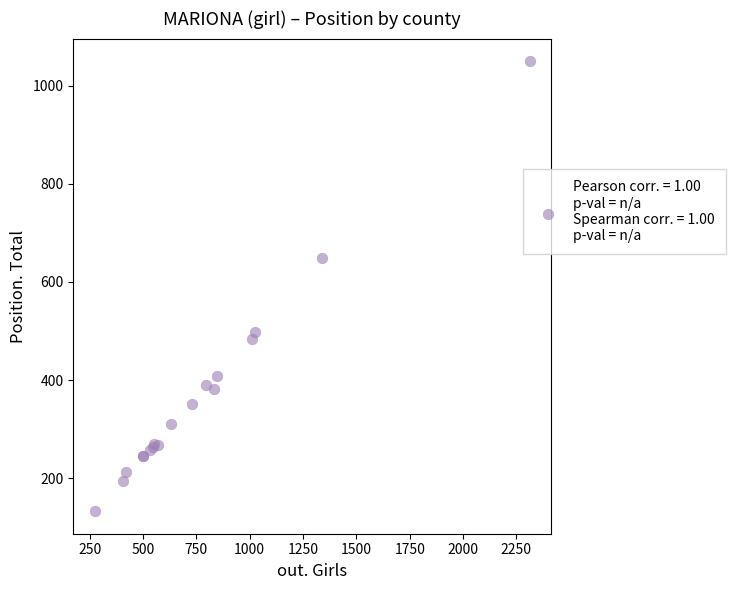

What Y value in the scatter plot is closest to 591?

649